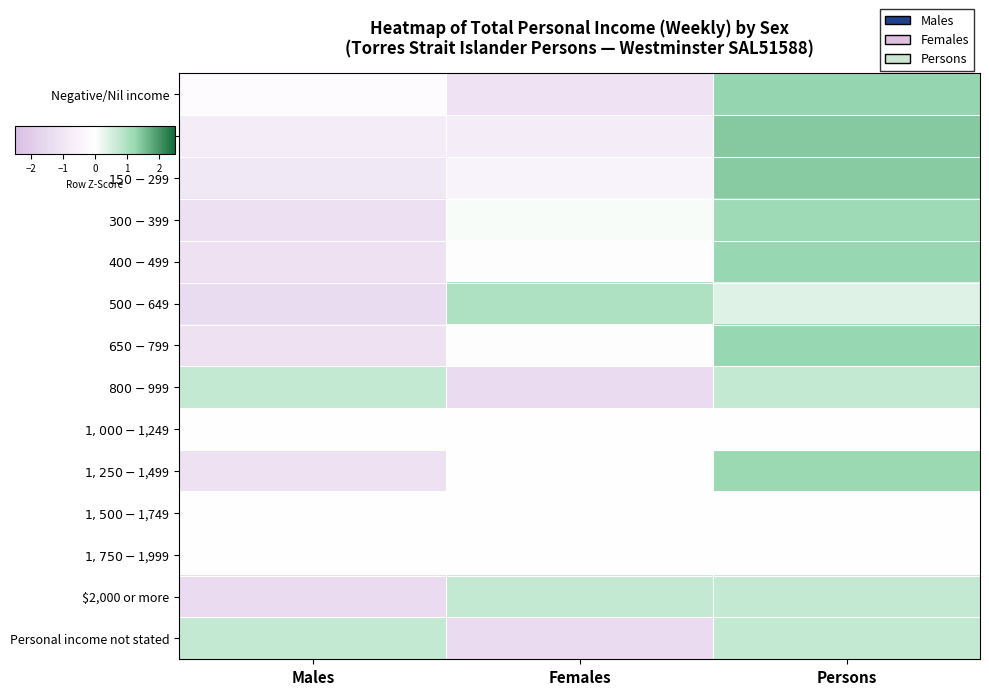

Which has a higher value, Persons or Females?

Persons